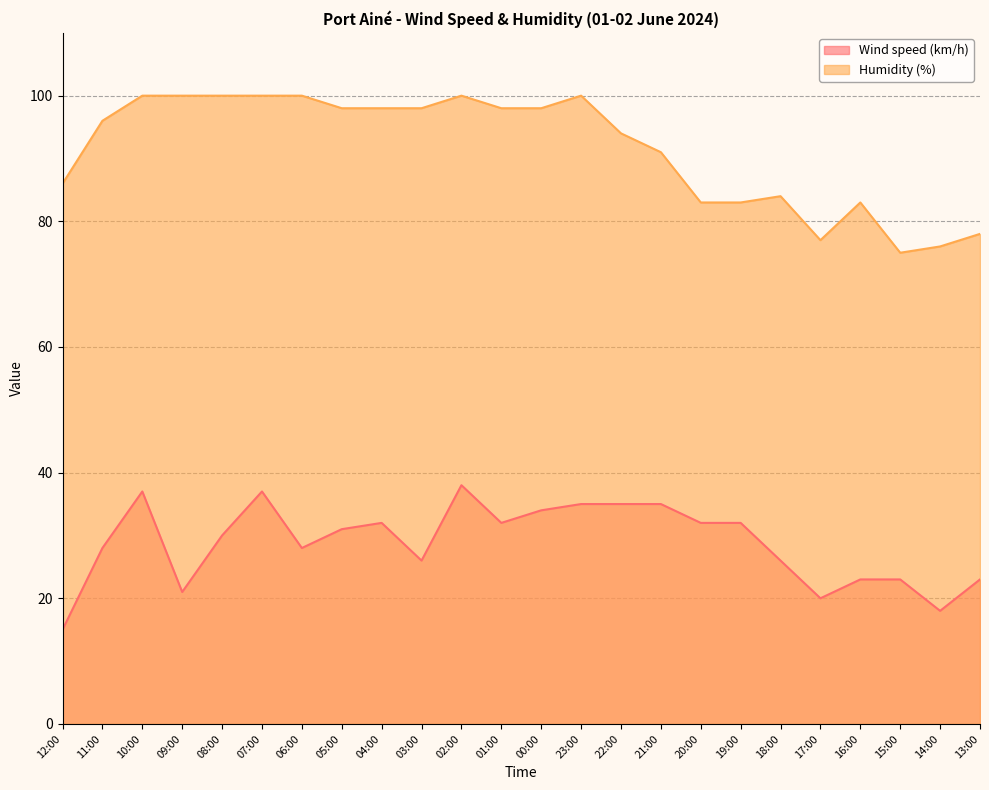

How many data points in Humidity (%) are less than 98?

12